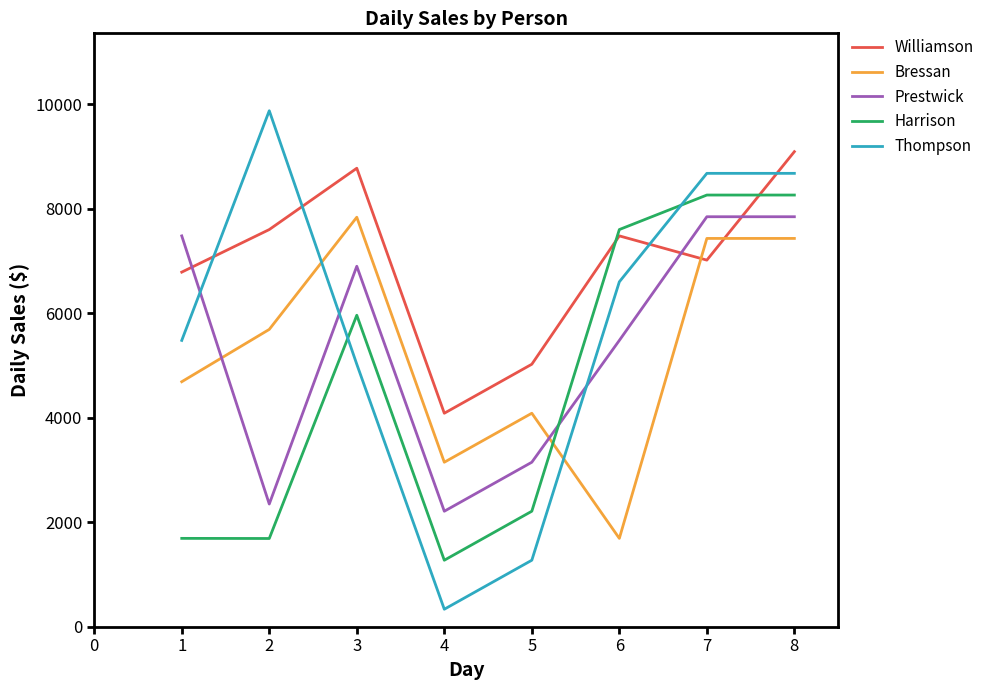

Which series has the largest range (max minus min)?

Thompson